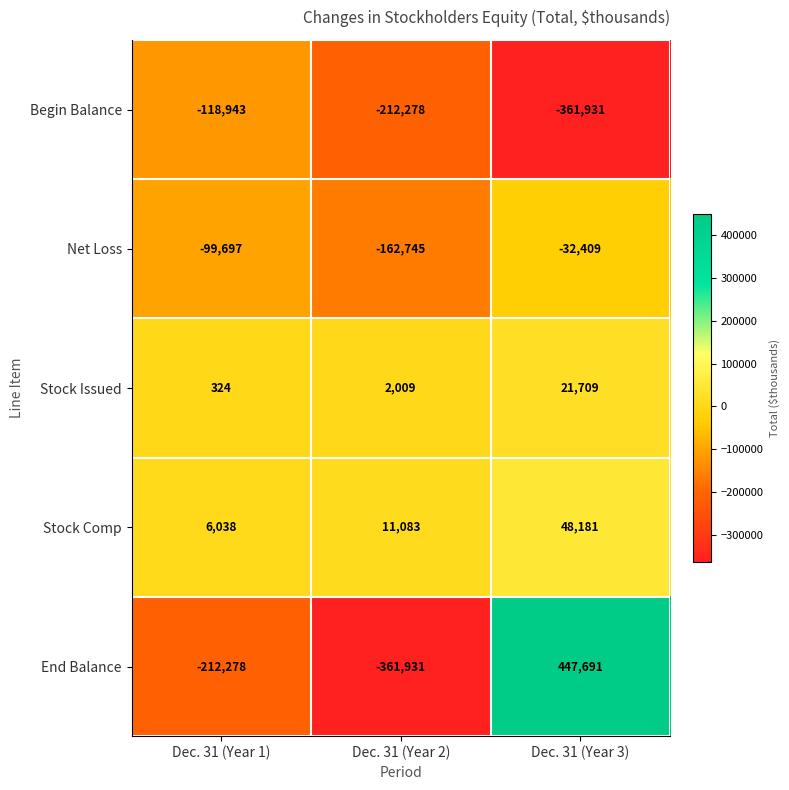

What is the average value of the End Balance series?

-42173